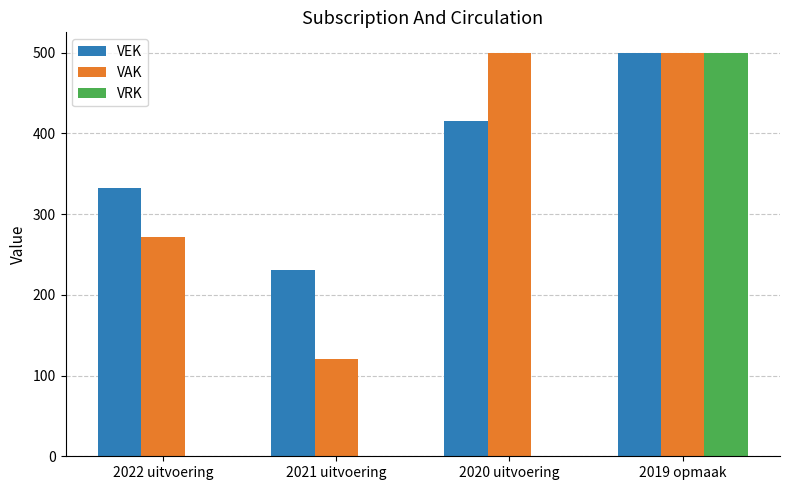

Reading left to right, what are all the values shown in this chart?

VEK: 332	231	415	500
VAK: 272	120	500	500
VRK: 0	0	0	500